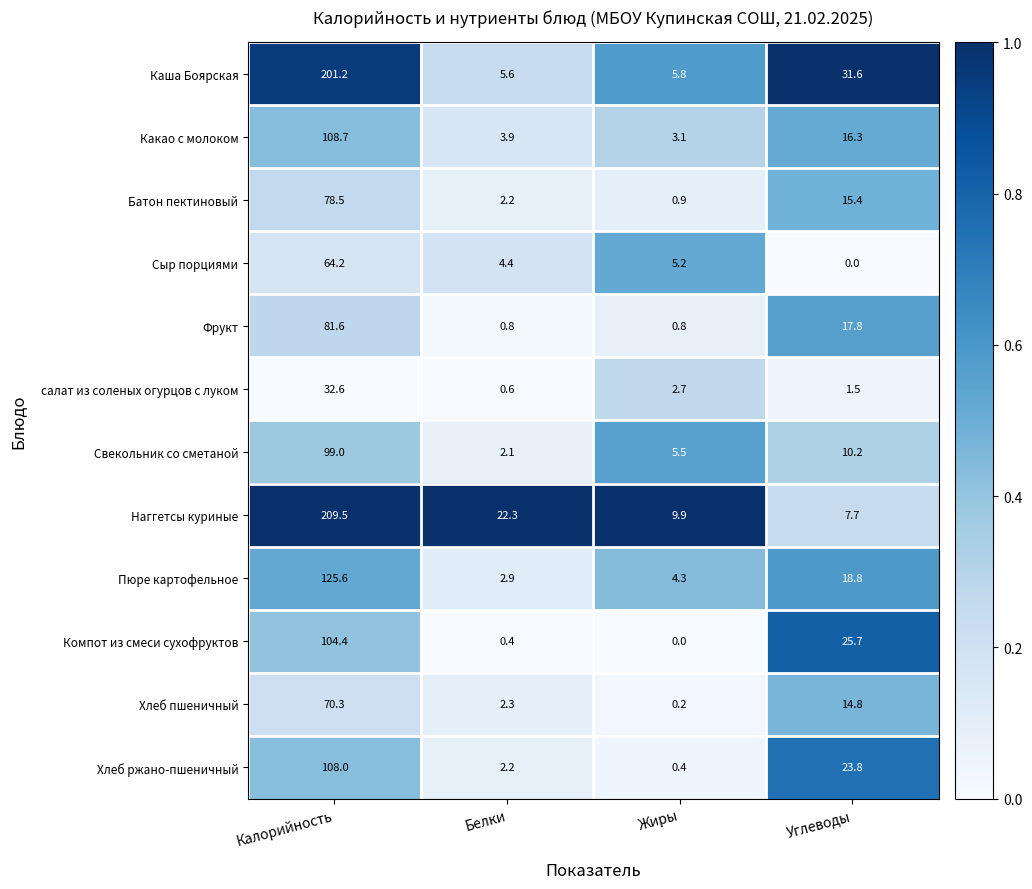

True or false: Сыр порциями has a value of 0.0 at Углеводы.

True